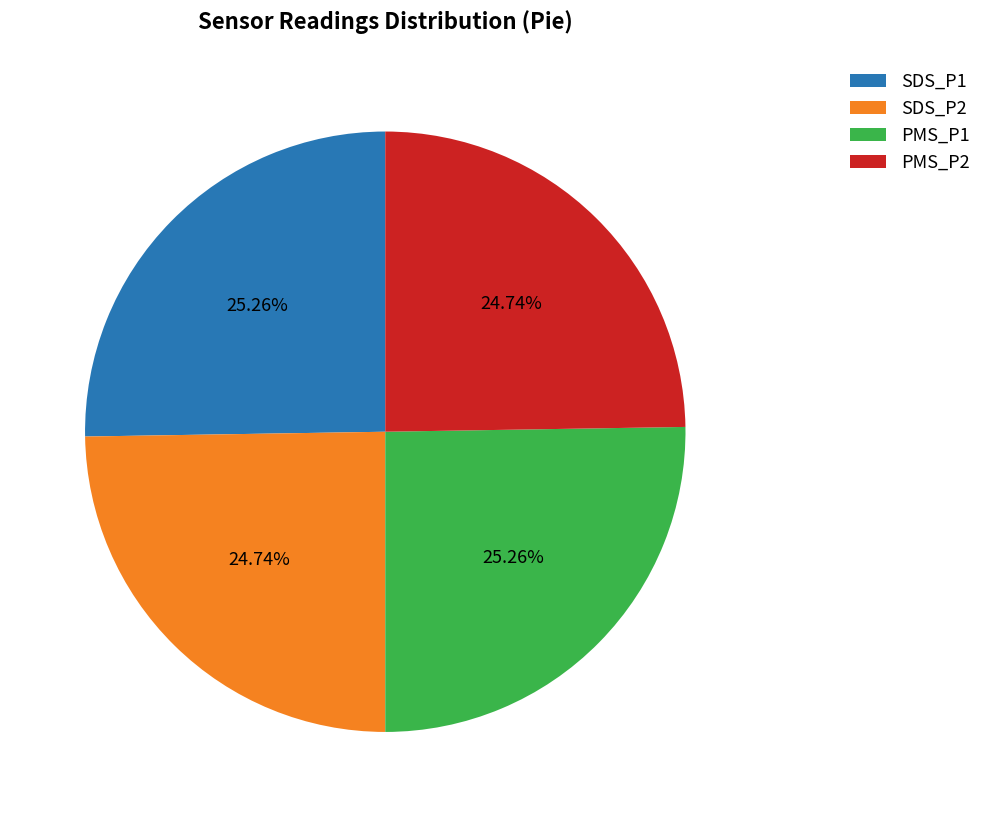

What is the ratio of the value at PMS_P1 to the value at SDS_P1?

1.0